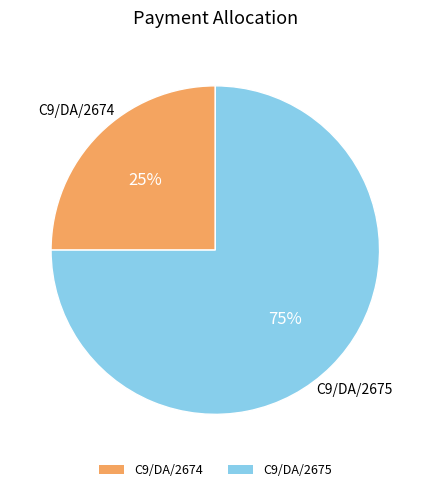

Do C9/DA/2674 and C9/DA/2675 together represent more than half of the pie?

Yes